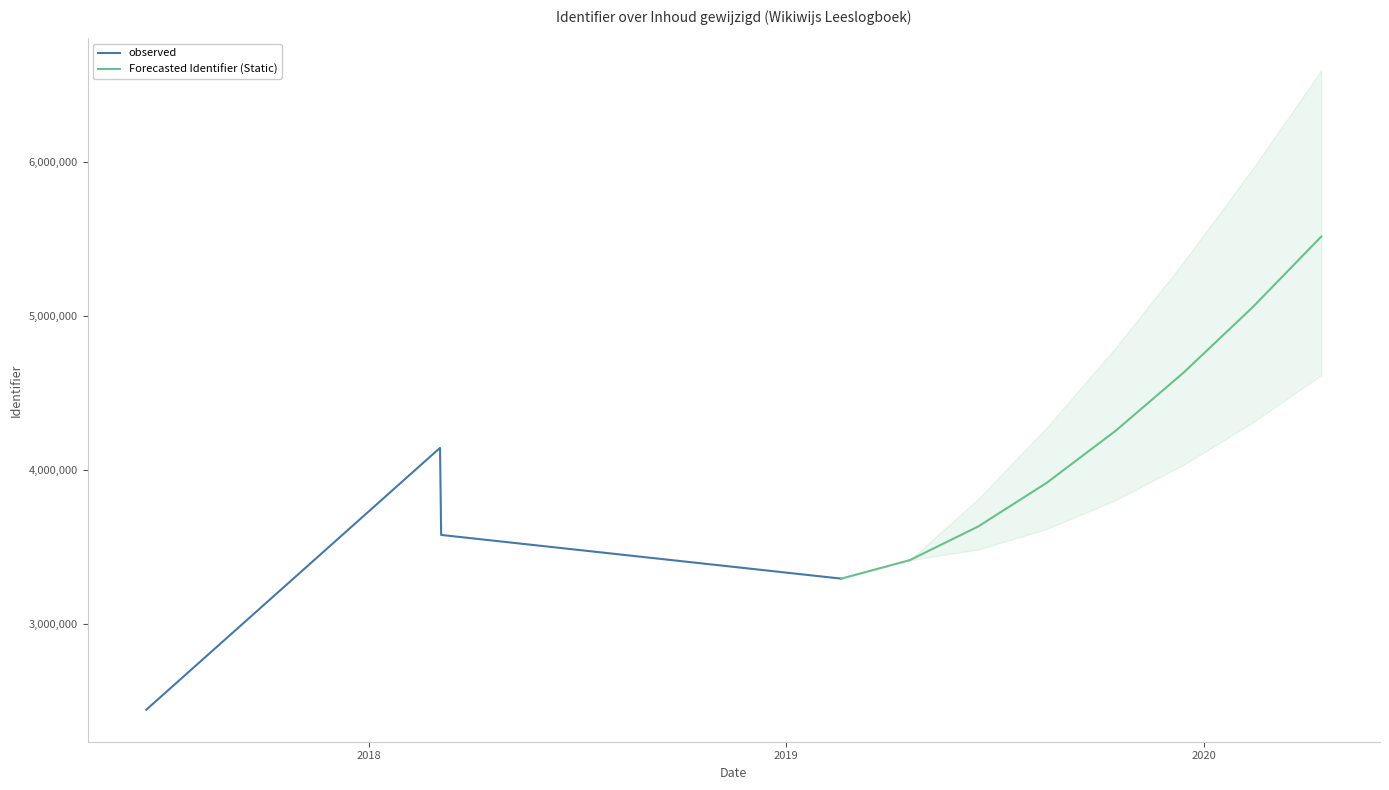

How many interior local valleys (lower than both neighbors) does the data have?

1